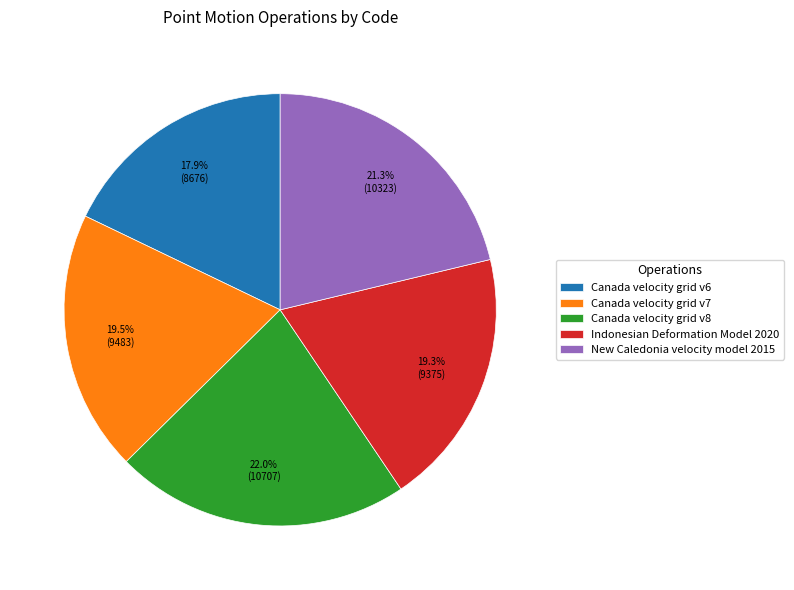

To the nearest percent, what percentage of the pie is Canada velocity grid v6?

18%